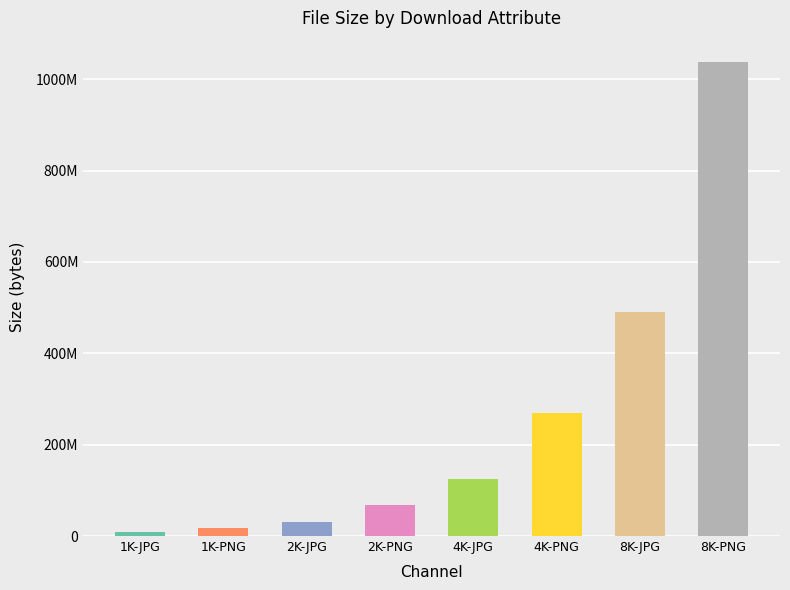

Between 4K-JPG and 1K-PNG, which is larger?

4K-JPG